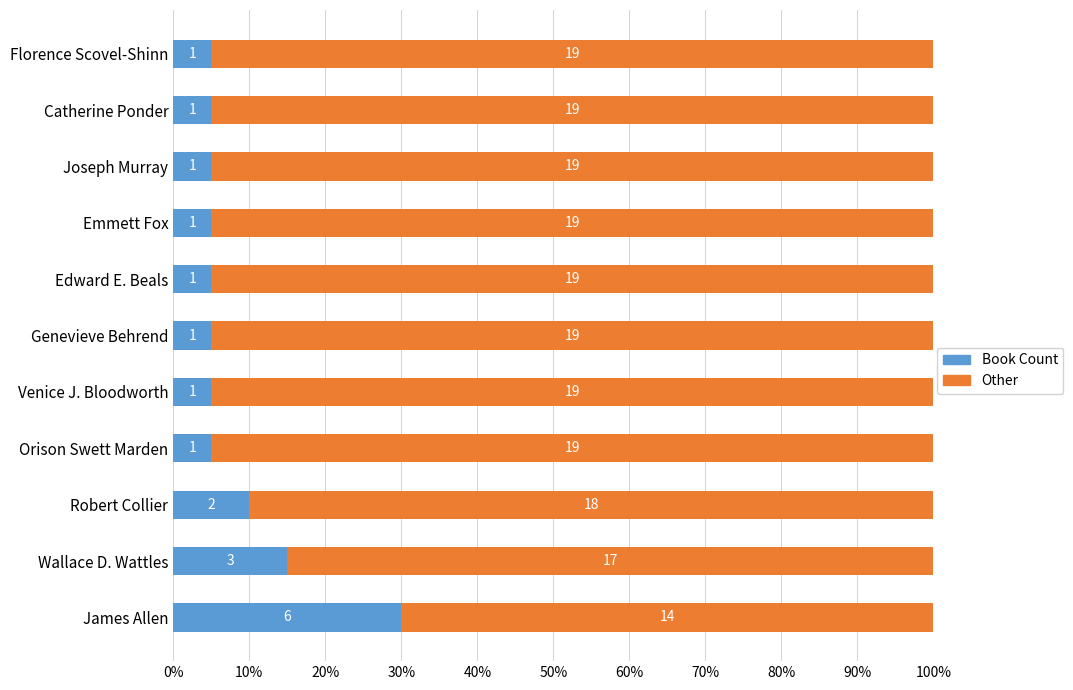

What are all the series names shown in the legend?

Book Count, Other